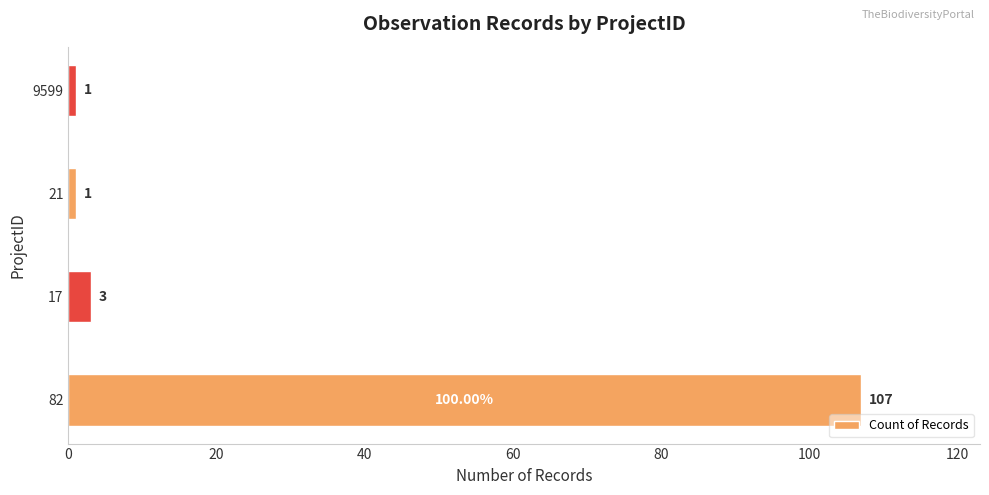

What is the ratio of the value at 17 to the value at 21?

3.0